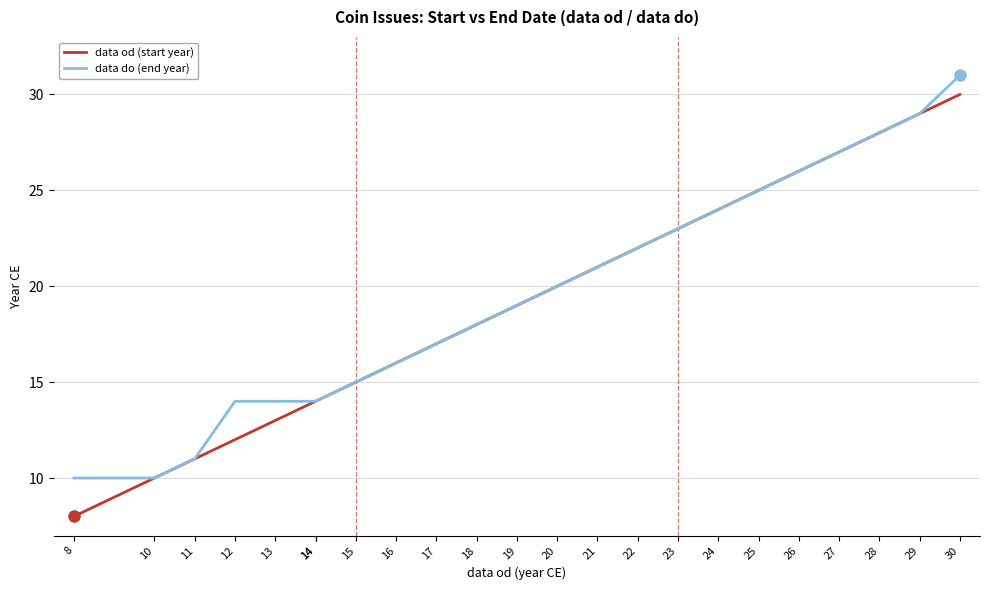

True or false: data od (start year) and data do (end year) cross at least once.

False